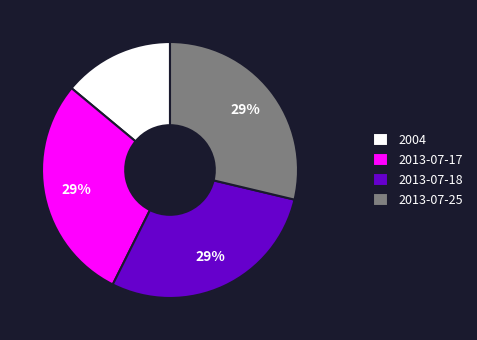

To the nearest percent, what is the difference between the largest and smallest slice percentages?

15%